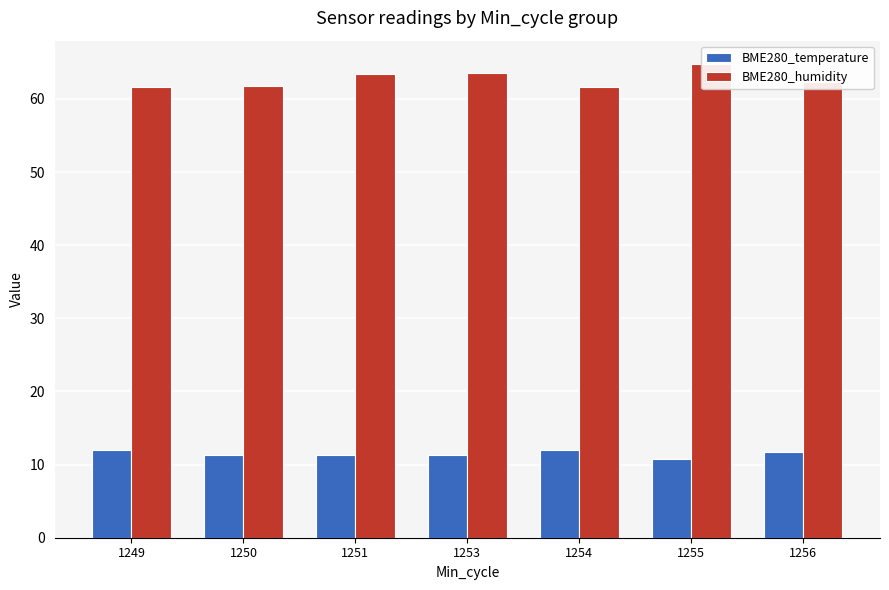

Is it true that BME280_humidity equals 89.0 at 1253?

False